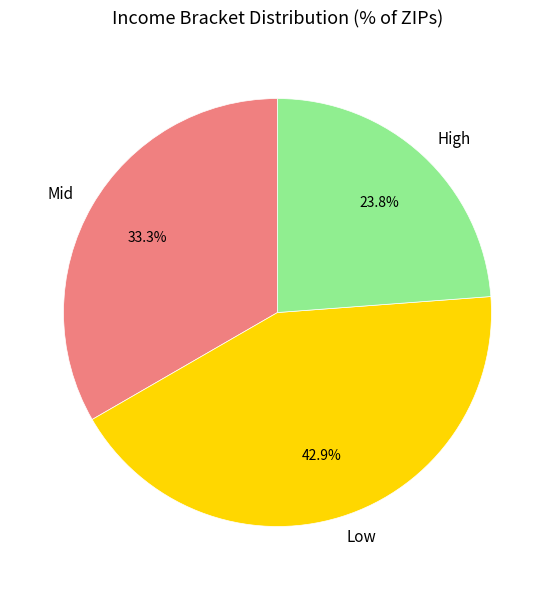

What portion of the pie excludes High?

76.2%